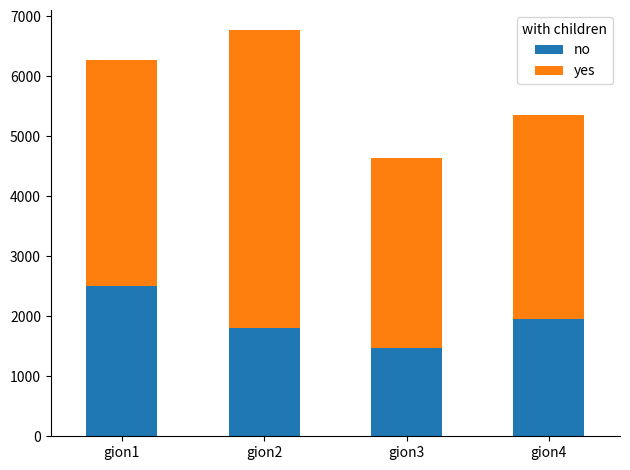

Are the bars horizontal?

No